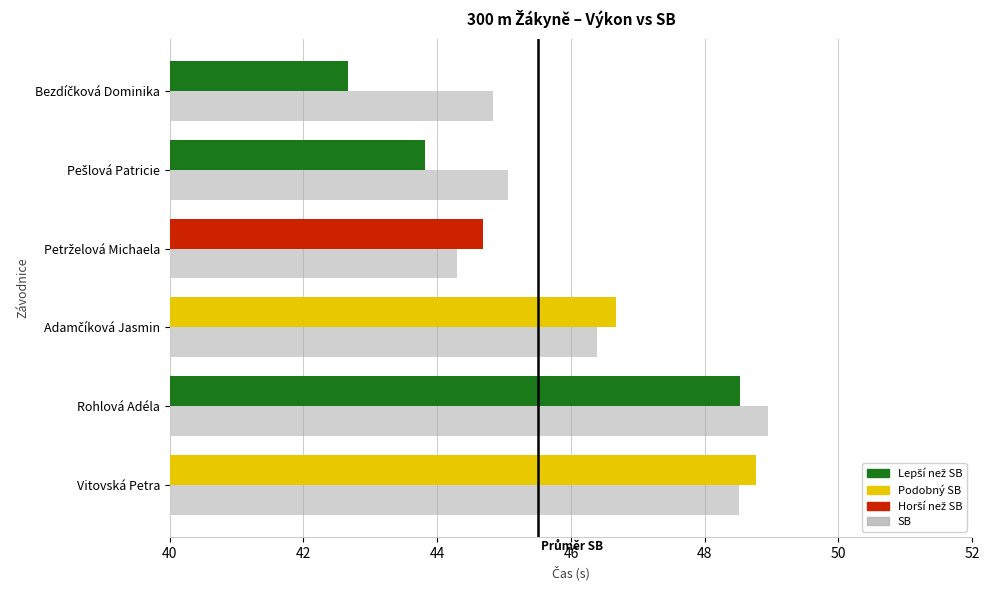

What is the total value across all series at Rohlová Adéla?

97.5